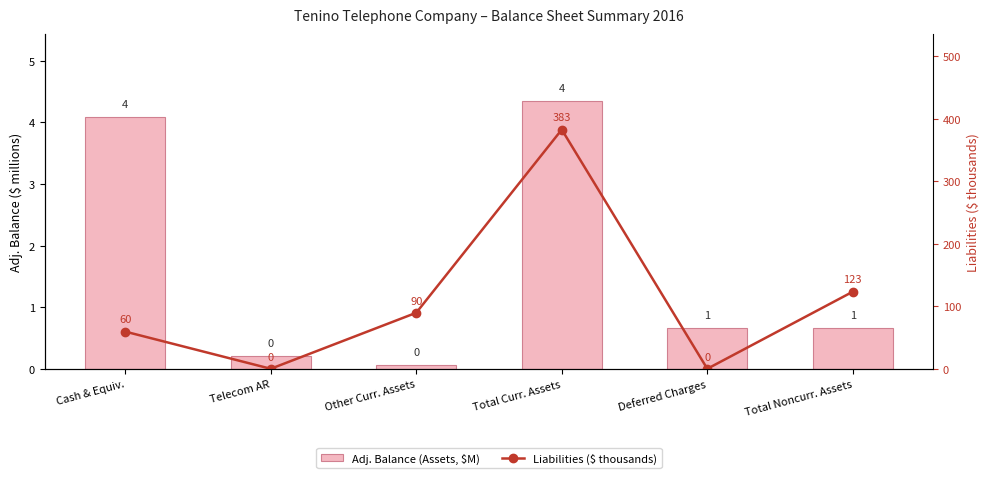

Reading left to right, what are all the values shown in this chart?

Adj. Balance (Assets, $M): 4.1	0.2	0.1	4.3	0.7	0.7
Liabilities ($ thousands): 59.5	0.0	89.7	382.8	0.0	123.4